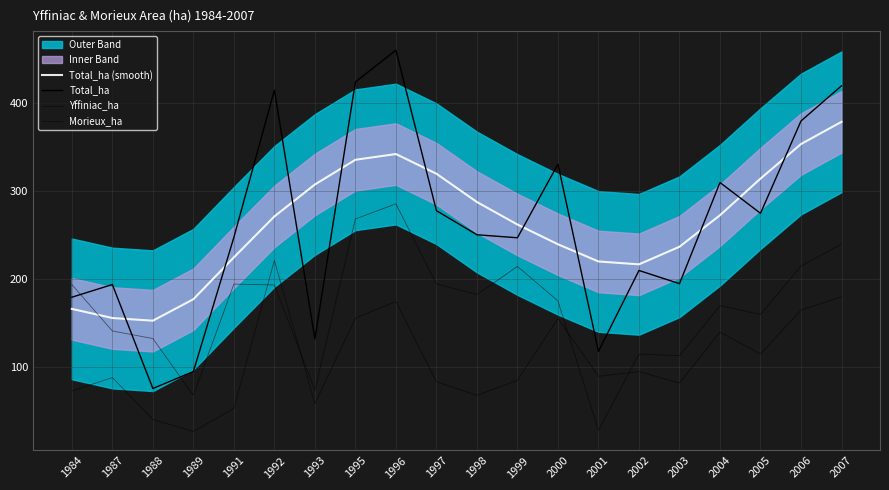

At 1988, list the series in order from largest to smallest.

Total_ha (smooth), Morieux_ha, Total_ha, Yffiniac_ha